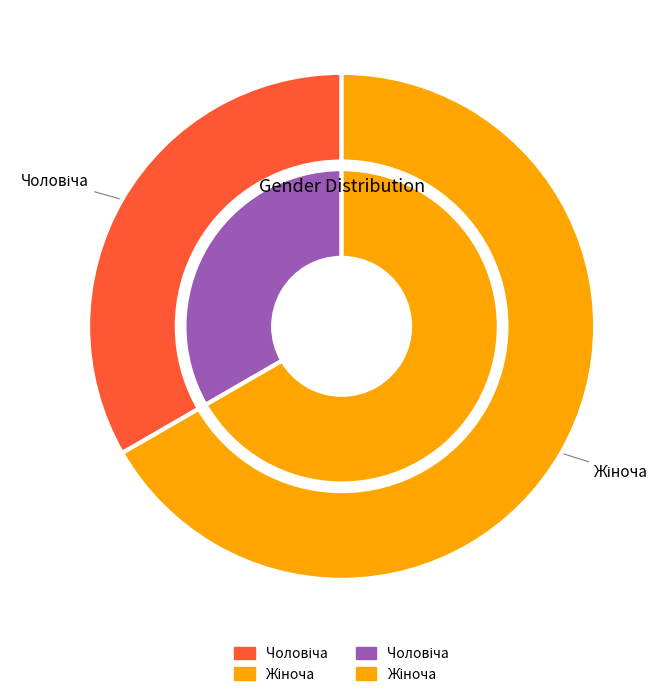

Is there any slice that represents more than half of the pie?

Yes